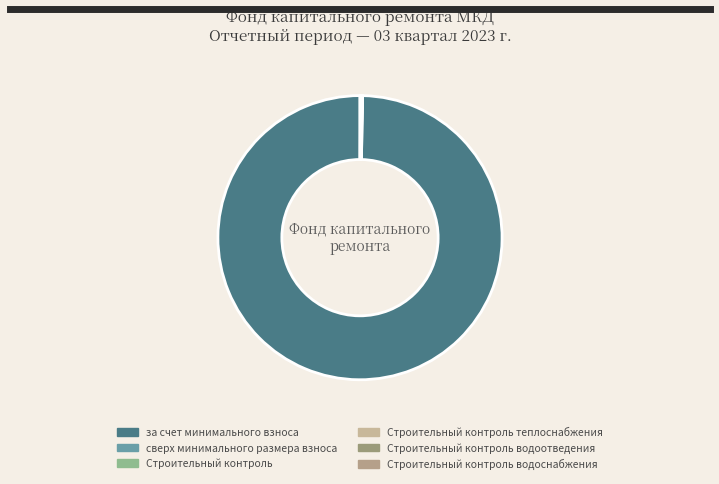

Is it true that Строительный контроль водоснабжения is 0% of the pie?

True